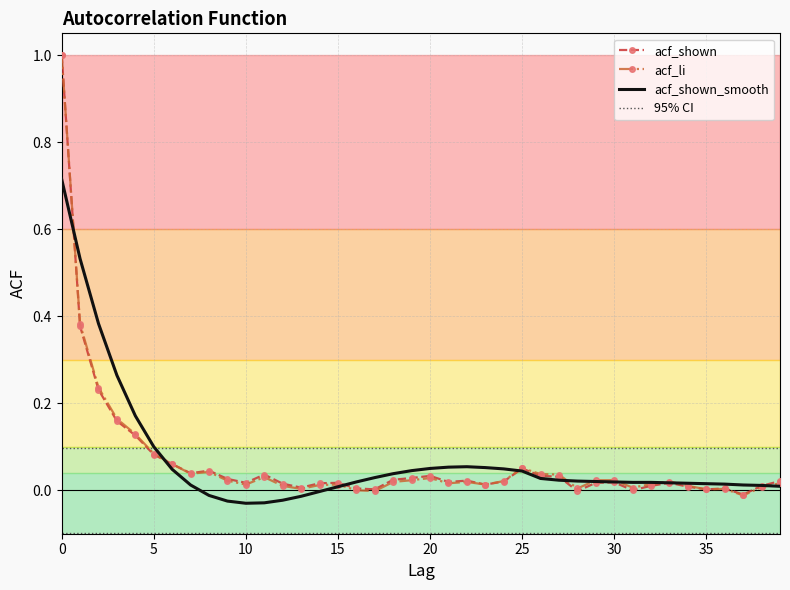

What are all the series names shown in the legend?

acf_shown, acf_li, acf_shown_smooth